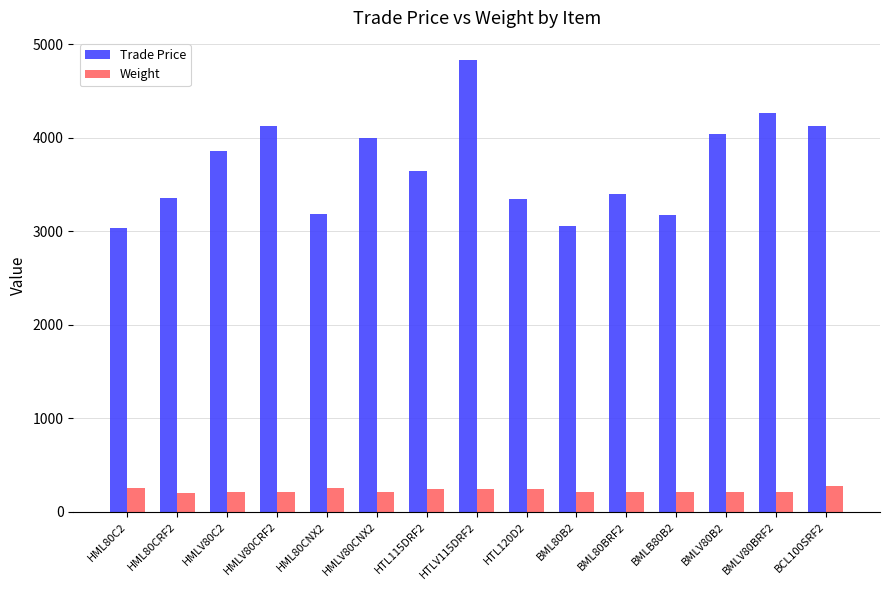

Which label corresponds to the largest value in the chart?

HTLV115DRF2